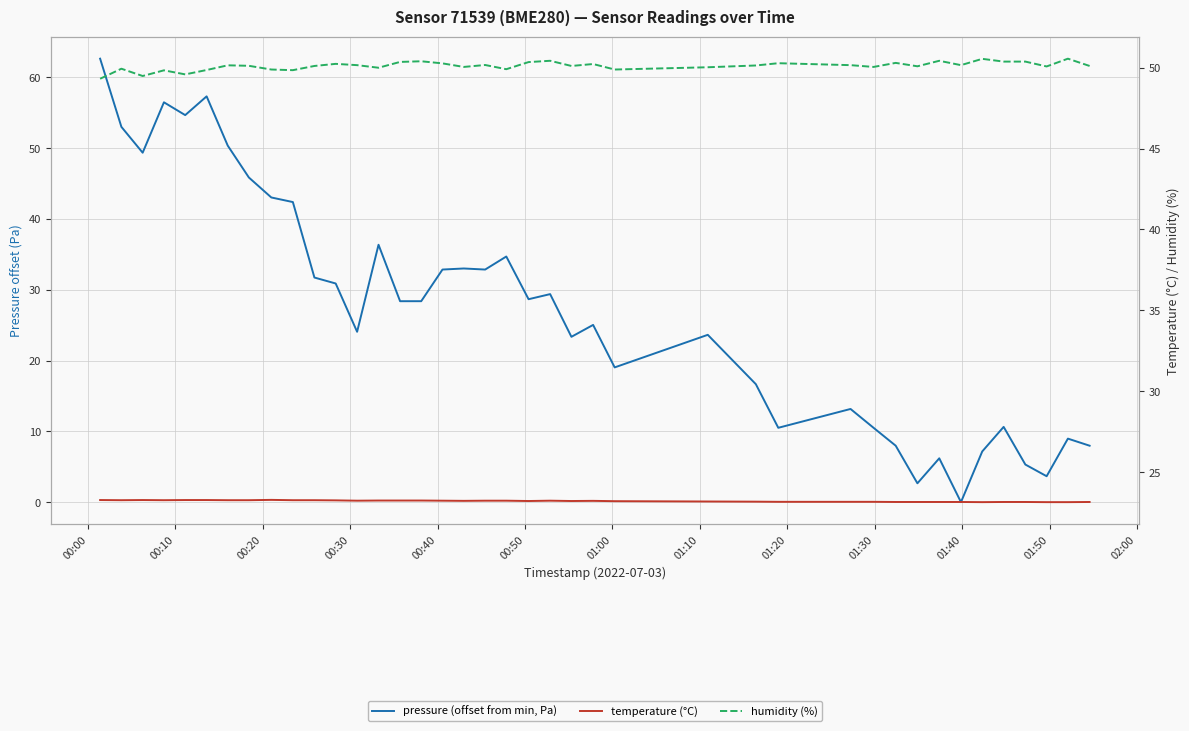

Where does the pressure (offset from min, Pa) series first go above 28?

00:00